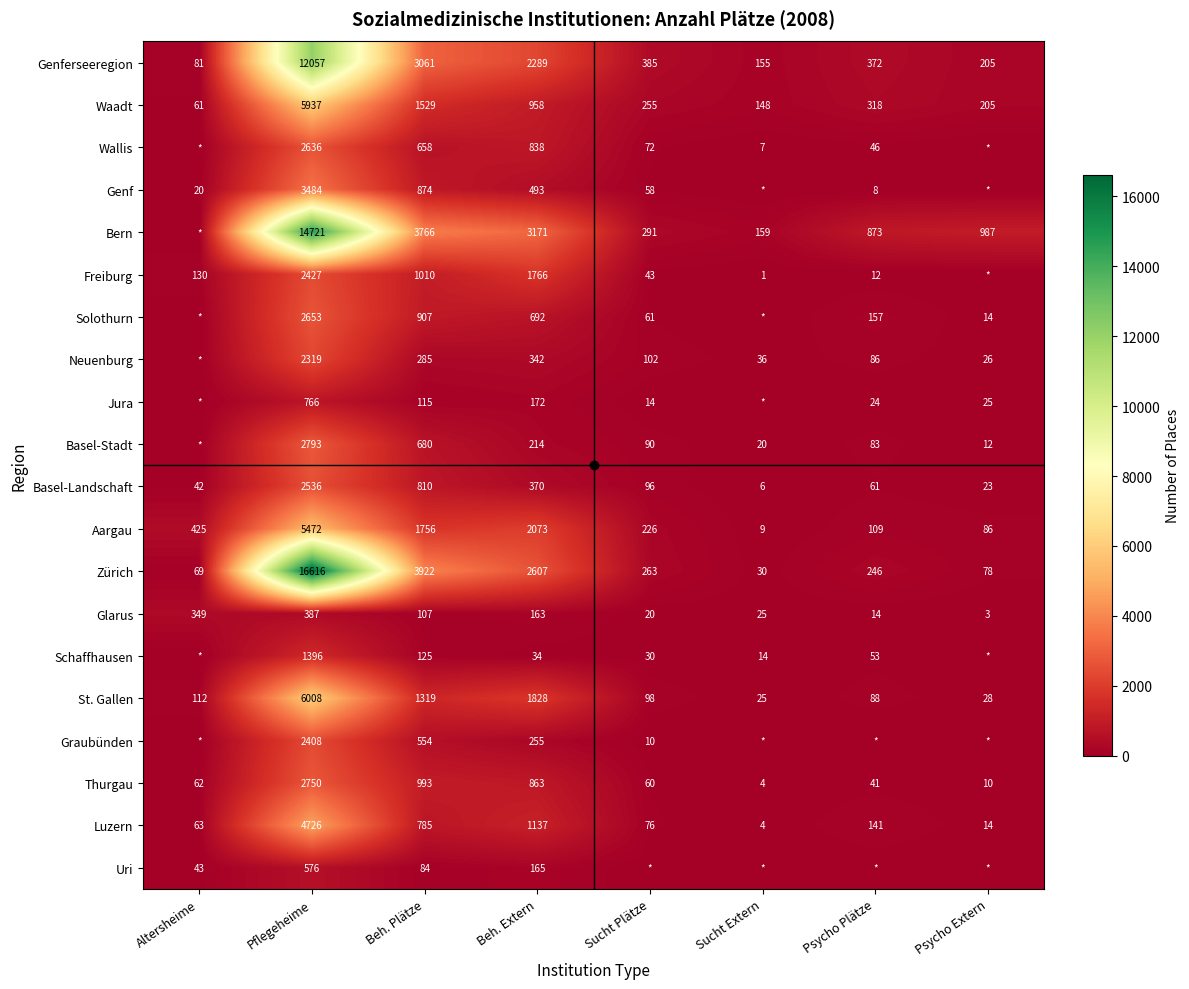

List the series in order of their peak value, lowest first.

Glarus, Uri, Jura, Schaffhausen, Neuenburg, Graubünden, Freiburg, Basel-Landschaft, Wallis, Solothurn, Thurgau, Basel-Stadt, Genf, Luzern, Aargau, Waadt, St. Gallen, Genferseeregion, Bern, Zürich